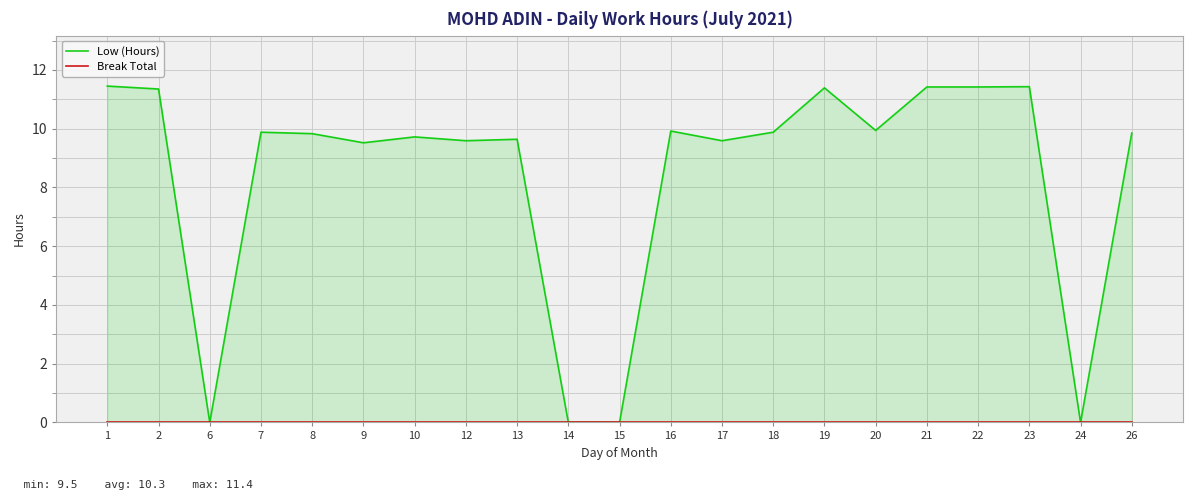

How many lines are shown in the chart?

2